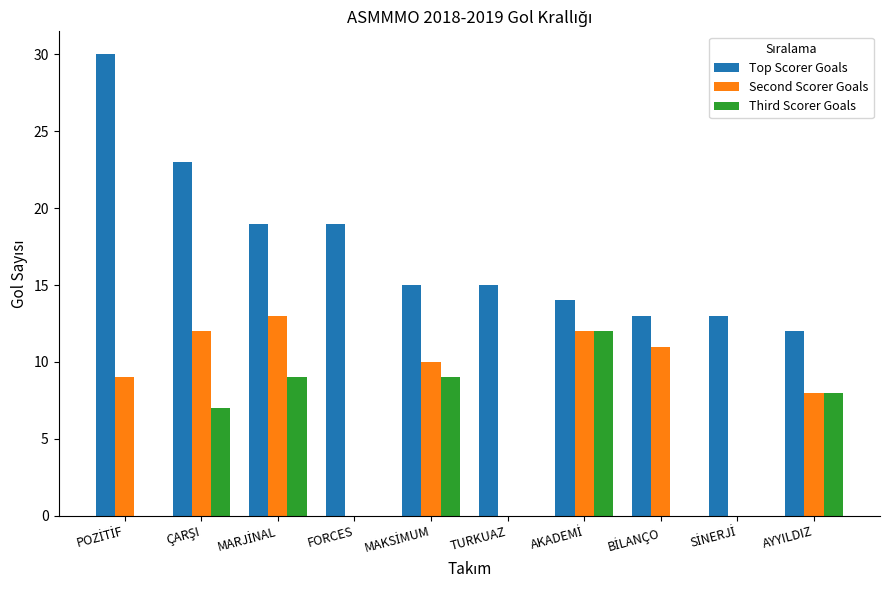

Which series has the largest total across all categories?

Top Scorer Goals